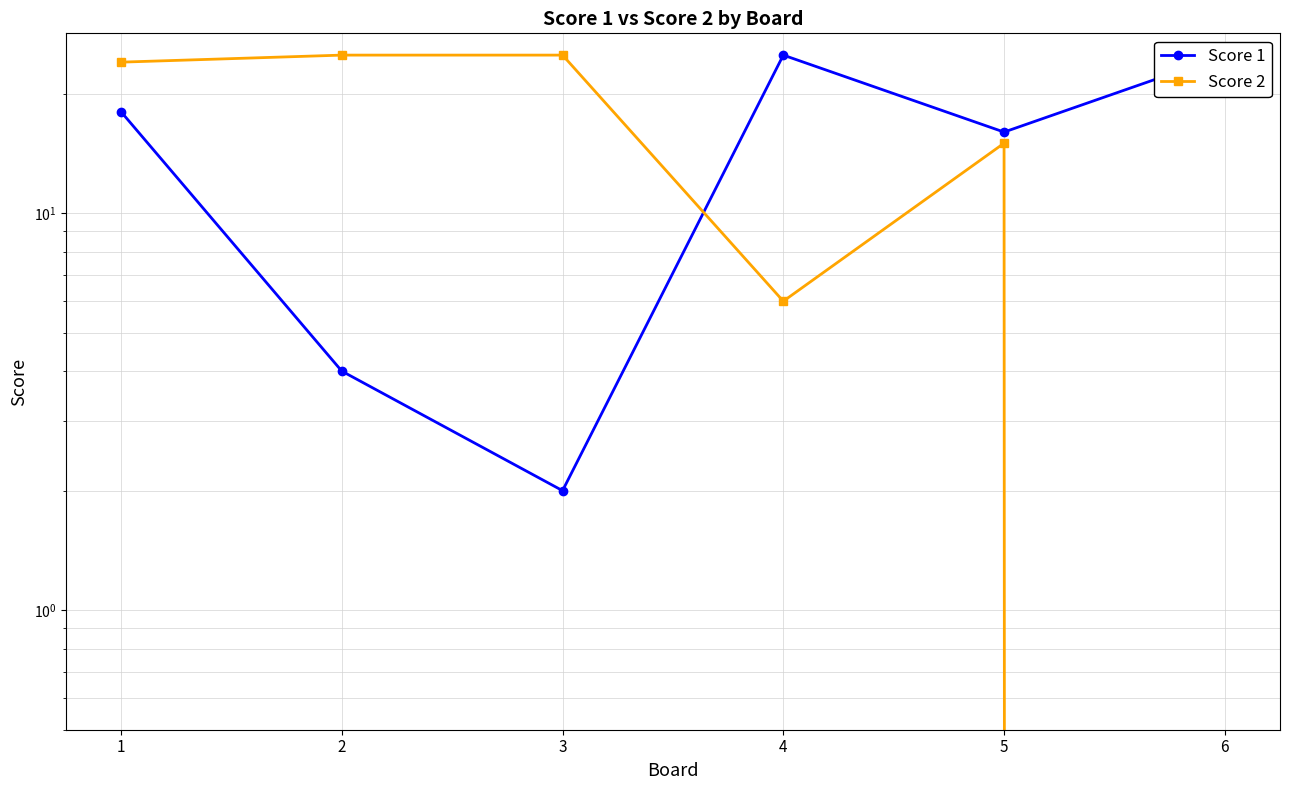

What is the sum of all Score 2 values?

95